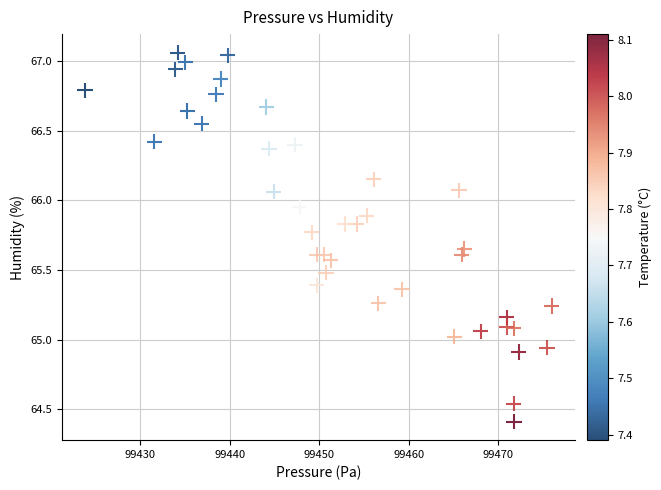

What is the range of X values (max minus min)?

52.2